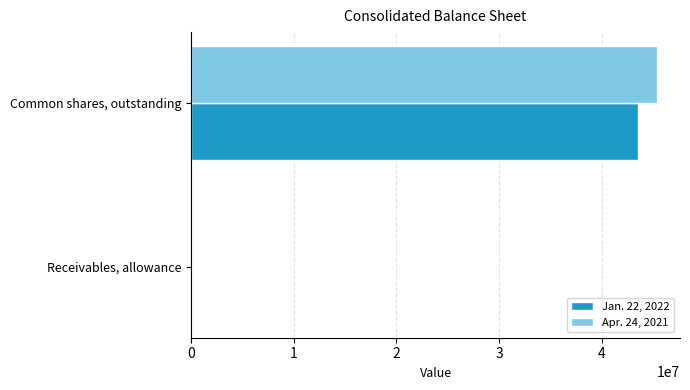

Is it true that Jan. 22, 2022 equals 43505000 at Common shares, outstanding?

True